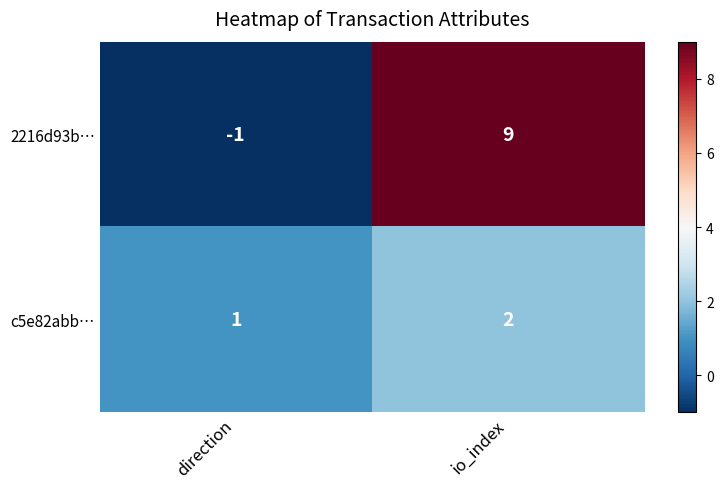

What is the difference between the maximum and minimum values in the 2216d93b… series?

10